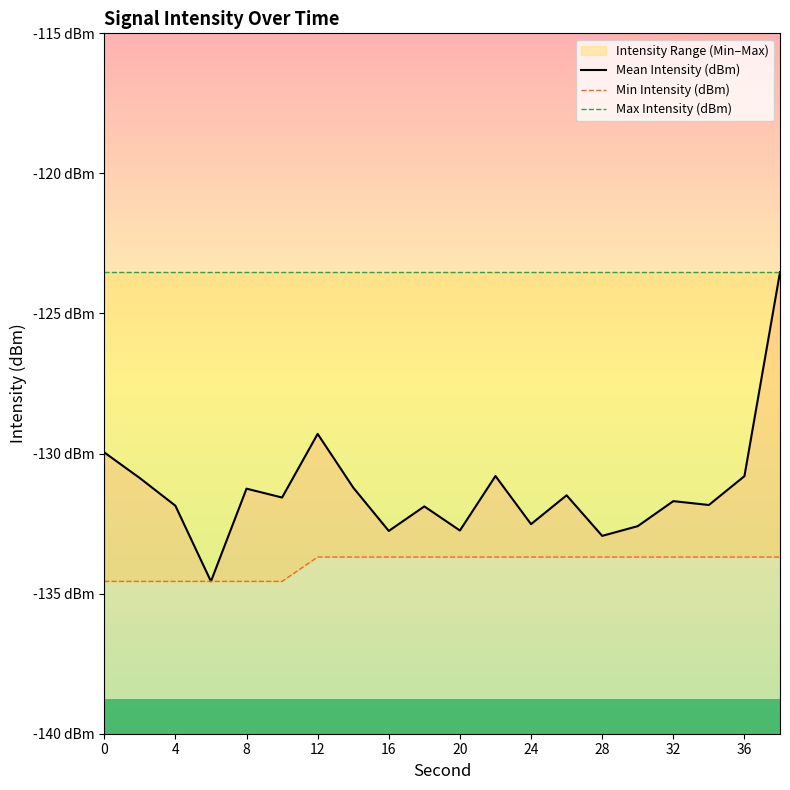

At which category does the chart reach its minimum across all series?

8